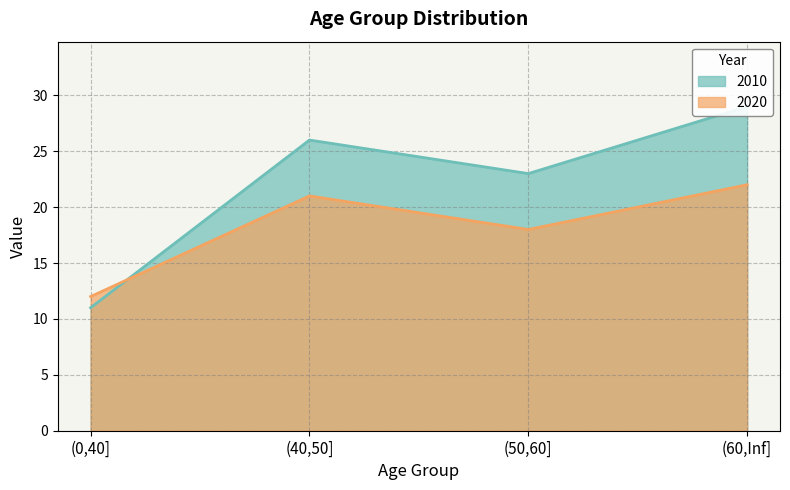

In 2020, how many points are higher than both neighbors (excluding endpoints)?

1